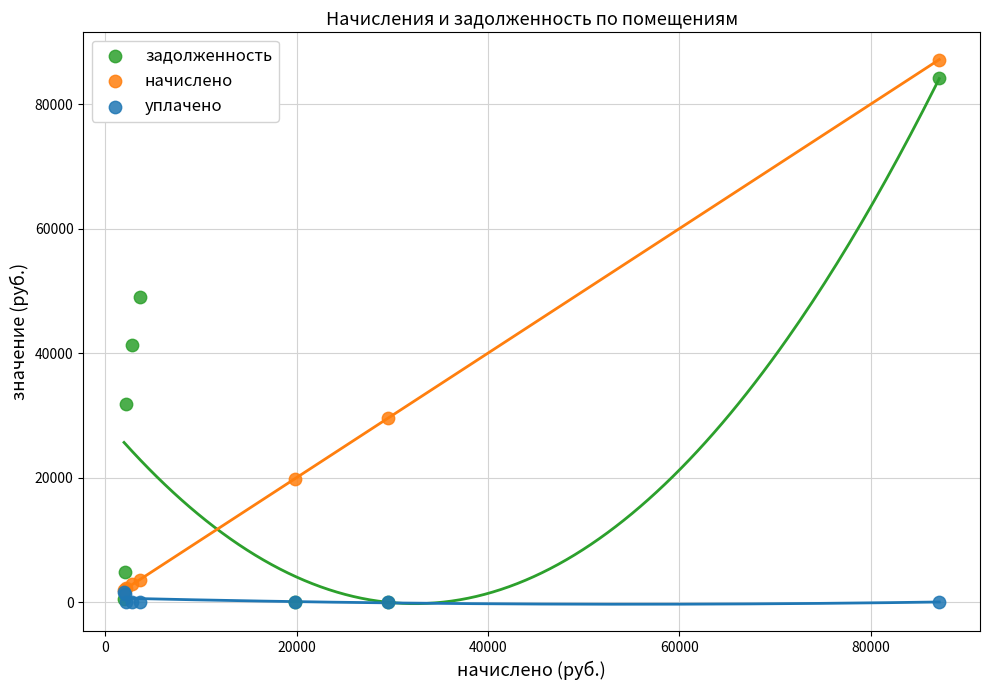

In the начислено series, what Y value is closest to 44568?

29576.6